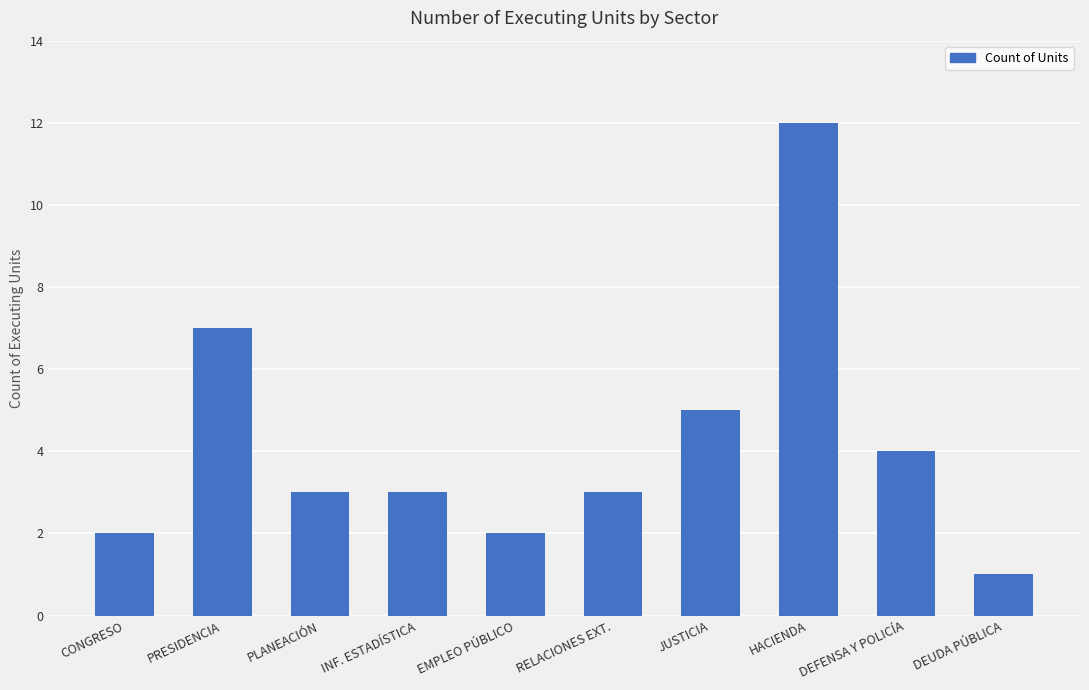

Which has a higher value, INF. ESTADÍSTICA or DEFENSA Y POLICÍA?

DEFENSA Y POLICÍA